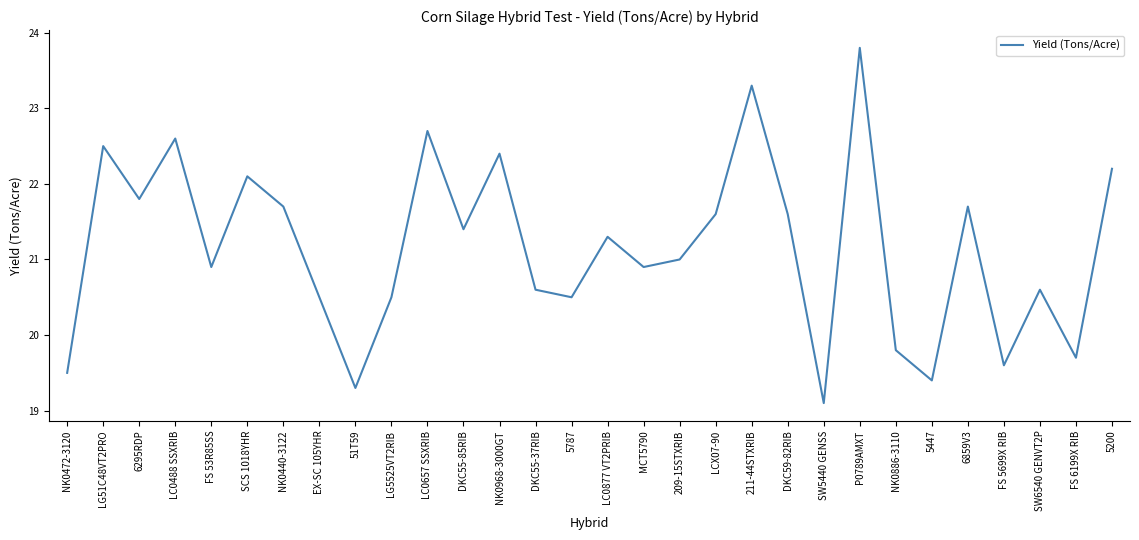

What is the difference between the values at 6295RDP and EX-SC 105YHR?

1.3